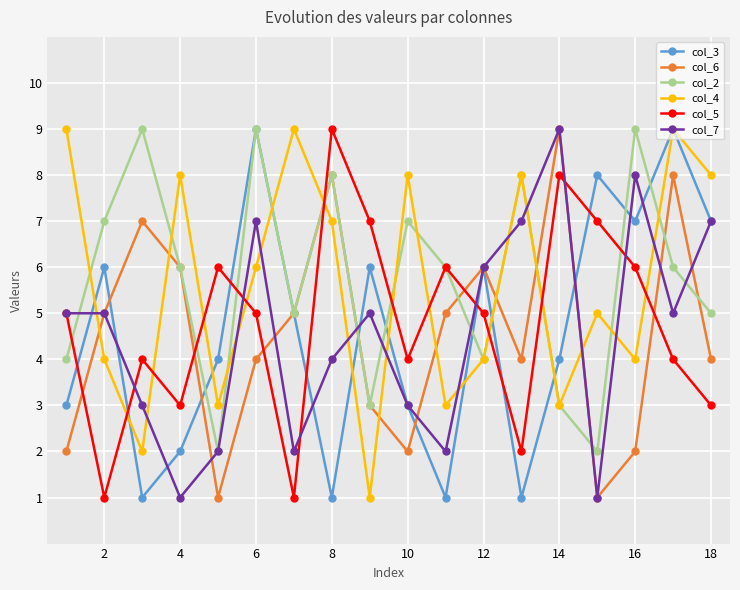

True or false: col_5 and col_3 cross at least once.

True